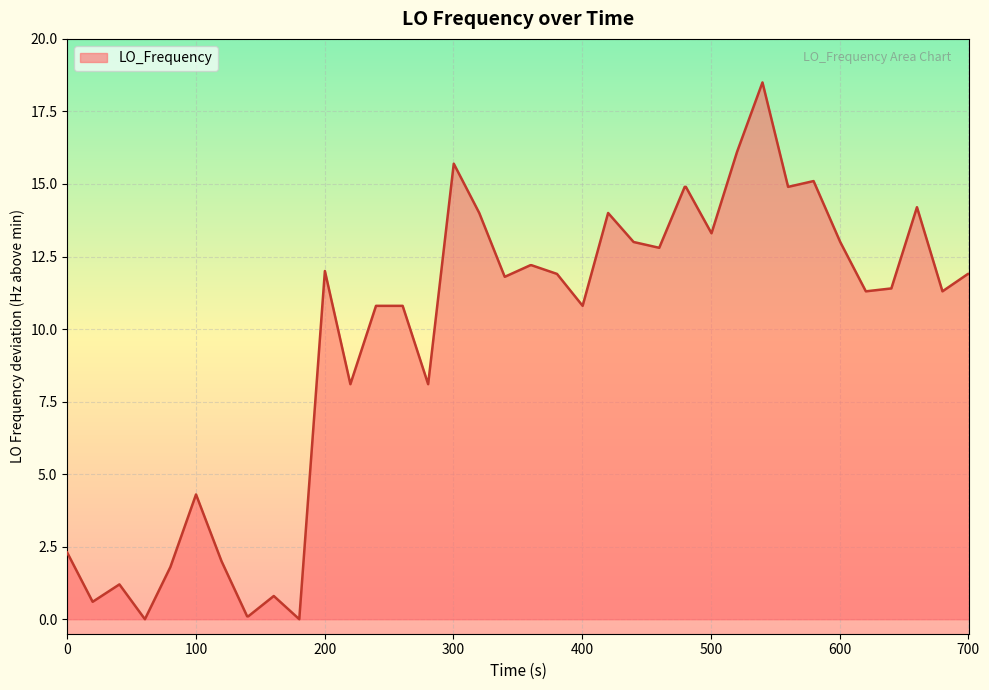

What is the maximum value shown in the chart?

18.5